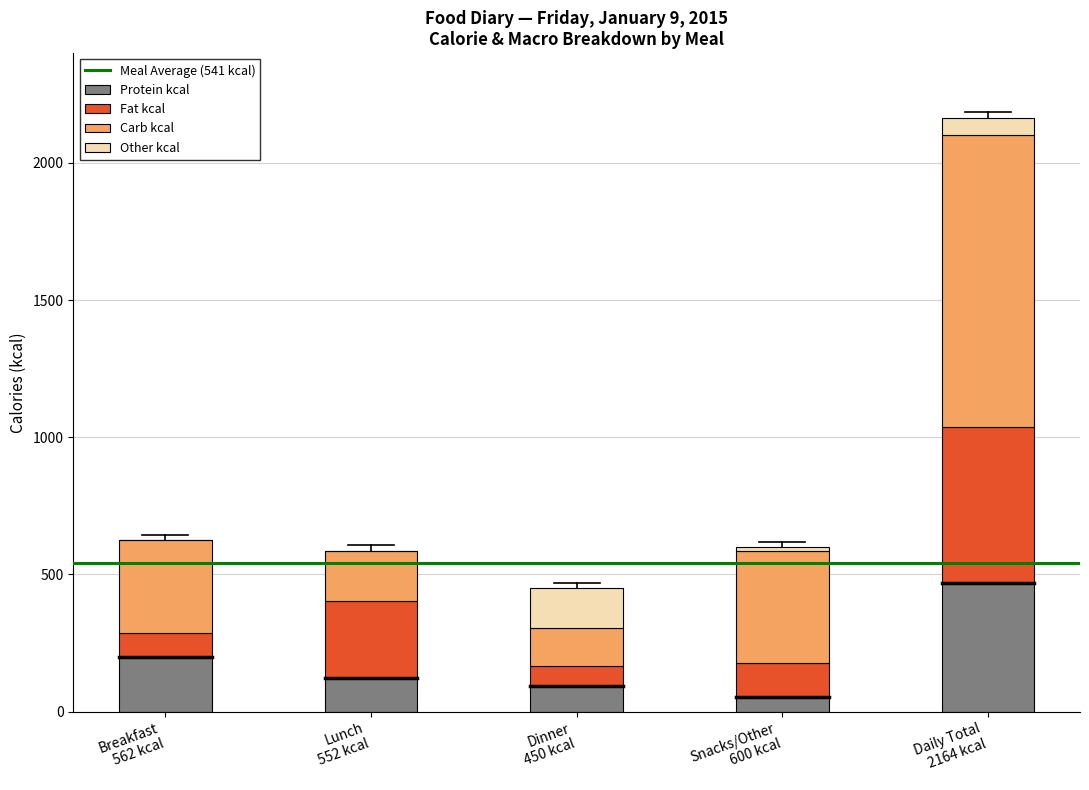

What is the maximum value for Protein kcal?

469.4